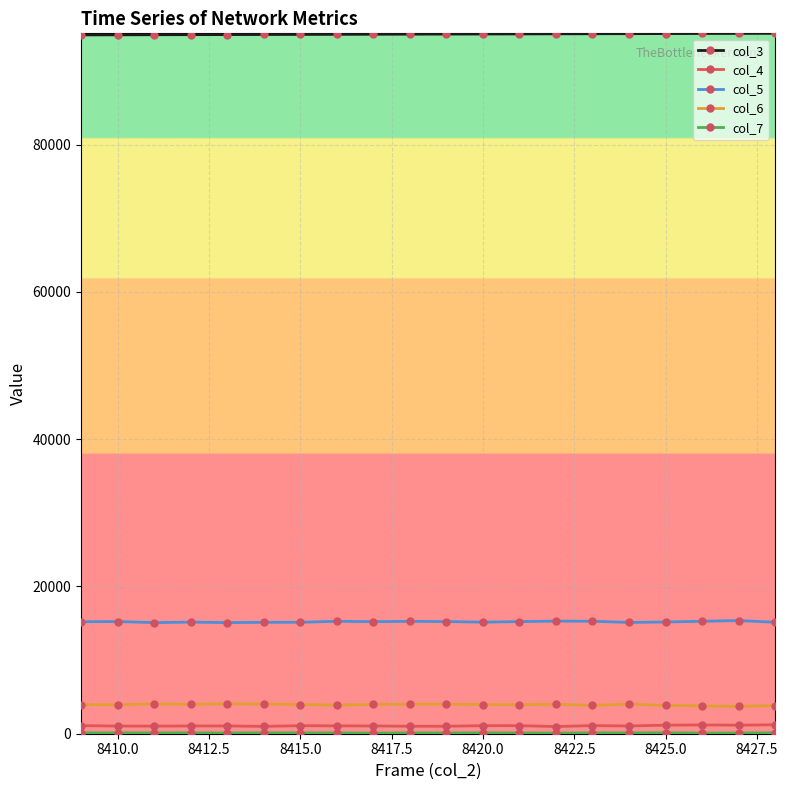

True or false: col_3 and col_4 cross at least once.

False